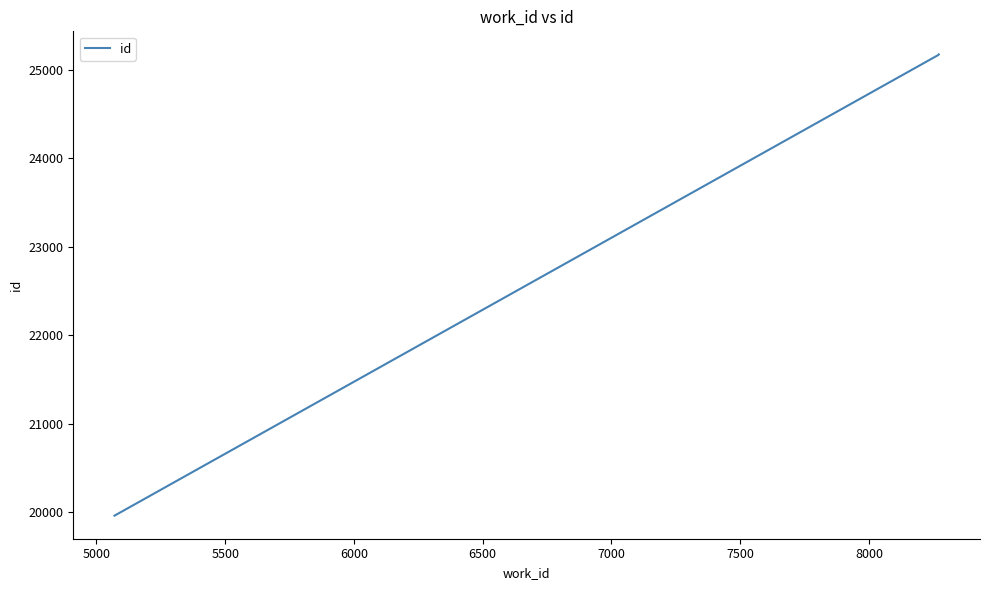

How many lines are shown in the chart?

1